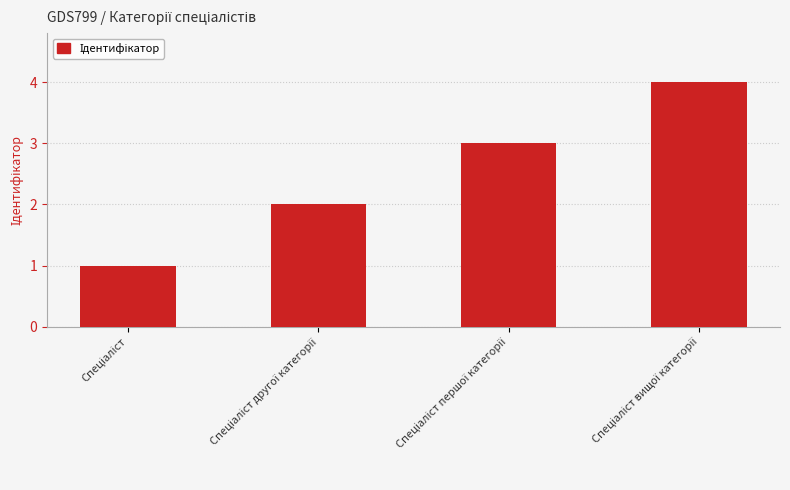

Count the number of data series in this chart.

1